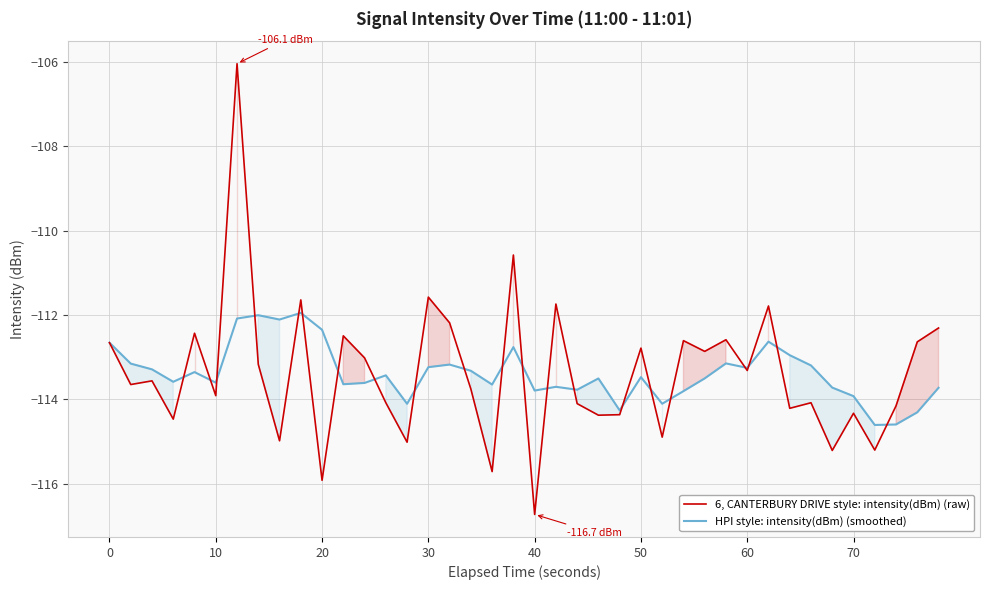

Which category has the lowest value in the 6, CANTERBURY DRIVE style: intensity(dBm) (raw) series?

40